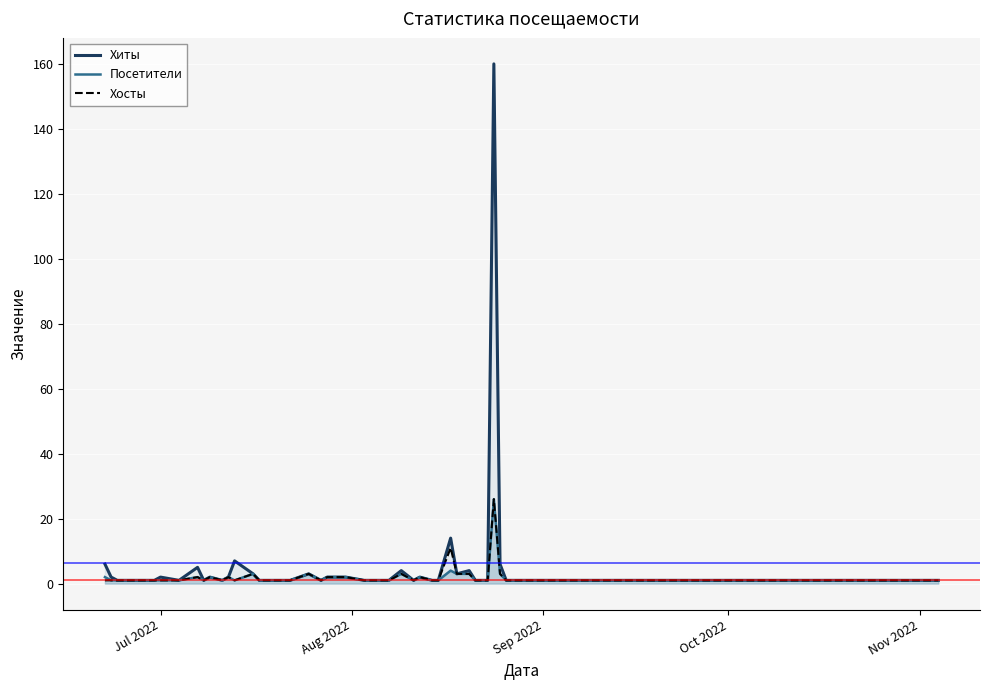

Does the chart display data point markers on the line(s)?

No